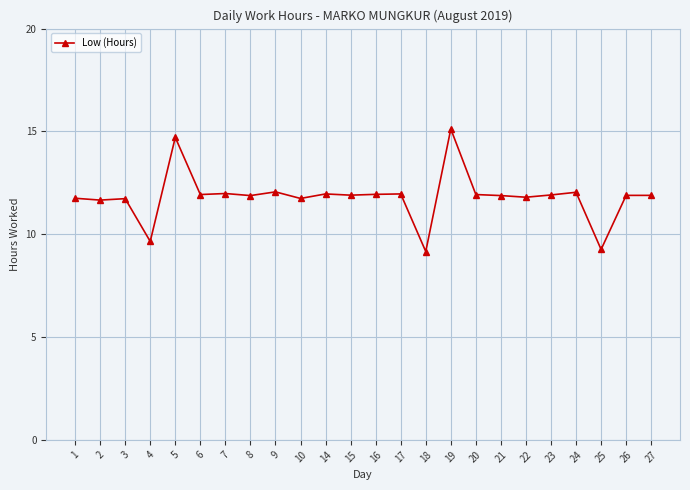

What is the value of the 13th point from the left?

11.9